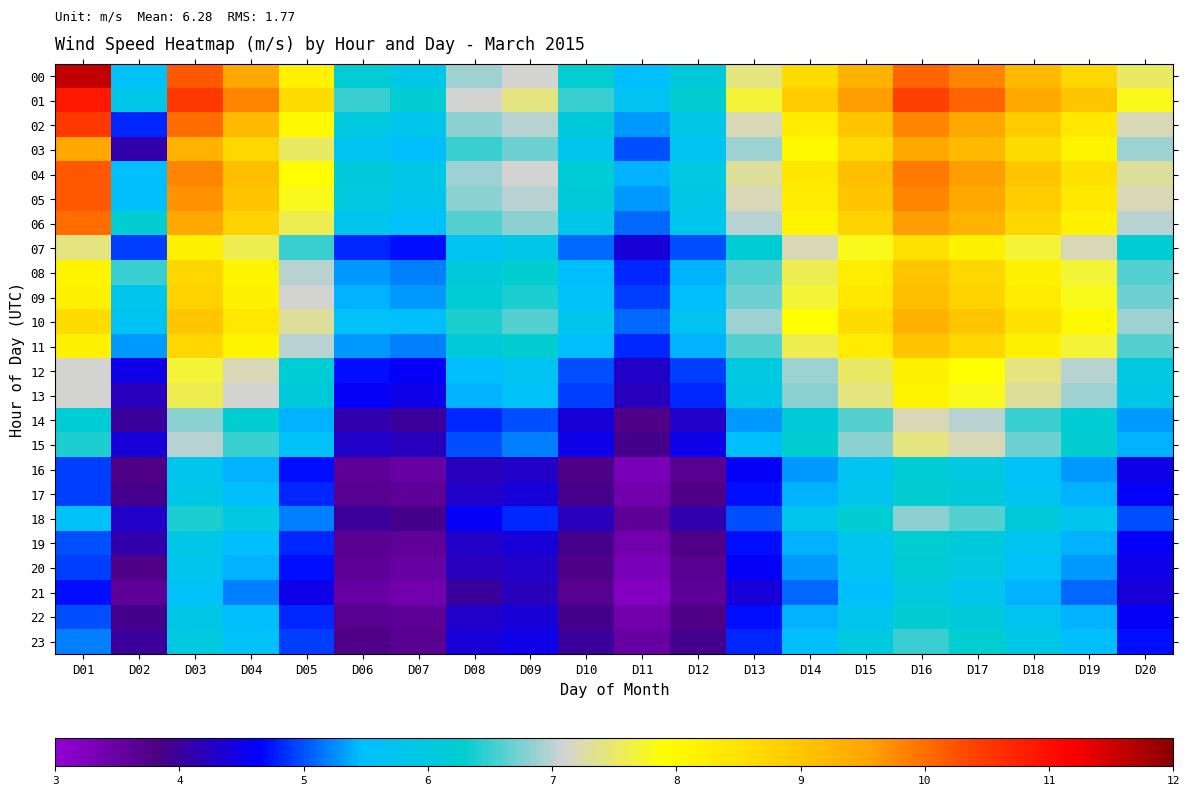

Reading left to right, what are all the values shown in this chart?

00: D01=11.6	D02=5.6	D03=10.2	D04=9.5	D05=8.2	D06=6.2	D07=5.9	D08=6.9	D09=7.1	D10=6.3	D11=5.5	D12=6.1	D13=7.4	D14=8.6	D15=9.3	D16=10.1	D17=9.8	D18=9.2	D19=8.7	D20=7.5
01: D01=10.9	D02=5.9	D03=10.5	D04=9.8	D05=8.6	D06=6.5	D07=6.3	D08=7.1	D09=7.4	D10=6.5	D11=5.7	D12=6.3	D13=7.7	D14=8.9	D15=9.6	D16=10.4	D17=10.1	D18=9.5	D19=9.0	D20=7.8
02: D01=10.5	D02=4.8	D03=10.0	D04=9.2	D05=8.0	D06=6.0	D07=5.8	D08=6.8	D09=7.0	D10=6.1	D11=5.3	D12=5.9	D13=7.2	D14=8.3	D15=9.0	D16=9.8	D17=9.5	D18=8.9	D19=8.4	D20=7.2
03: D01=9.5	D02=4.1	D03=9.3	D04=8.7	D05=7.5	D06=5.7	D07=5.5	D08=6.5	D09=6.7	D10=5.8	D11=5.0	D12=5.7	D13=6.9	D14=8.0	D15=8.7	D16=9.5	D17=9.2	D18=8.6	D19=8.1	D20=6.9
04: D01=10.2	D02=5.5	D03=9.8	D04=9.1	D05=7.9	D06=6.1	D07=5.9	D08=6.9	D09=7.1	D10=6.2	D11=5.4	D12=6.0	D13=7.3	D14=8.4	D15=9.1	D16=9.9	D17=9.6	D18=9.0	D19=8.5	D20=7.3
05: D01=10.2	D02=5.5	D03=9.7	D04=9.0	D05=7.8	D06=6.0	D07=5.8	D08=6.8	D09=7.0	D10=6.1	D11=5.3	D12=5.9	D13=7.2	D14=8.3	D15=9.0	D16=9.8	D17=9.5	D18=8.9	D19=8.4	D20=7.2
06: D01=10.0	D02=6.3	D03=9.5	D04=8.8	D05=7.6	D06=5.8	D07=5.6	D08=6.6	D09=6.8	D10=5.9	D11=5.1	D12=5.8	D13=7.0	D14=8.1	D15=8.8	D16=9.6	D17=9.3	D18=8.7	D19=8.2	D20=7.0
07: D01=7.4	D02=4.9	D03=8.2	D04=7.6	D05=6.5	D06=4.8	D07=4.7	D08=5.7	D09=5.9	D10=5.1	D11=4.4	D12=5.0	D13=6.2	D14=7.2	D15=7.8	D16=8.5	D17=8.2	D18=7.7	D19=7.2	D20=6.2
08: D01=8.1	D02=6.5	D03=8.7	D04=8.1	D05=7.0	D06=5.3	D07=5.2	D08=6.1	D09=6.3	D10=5.5	D11=4.8	D12=5.4	D13=6.6	D14=7.6	D15=8.3	D16=9.0	D17=8.7	D18=8.2	D19=7.7	D20=6.6
09: D01=8.2	D02=5.8	D03=8.8	D04=8.2	D05=7.1	D06=5.4	D07=5.3	D08=6.2	D09=6.4	D10=5.6	D11=4.9	D12=5.5	D13=6.7	D14=7.7	D15=8.4	D16=9.1	D17=8.8	D18=8.3	D19=7.8	D20=6.7
10: D01=8.6	D02=5.7	D03=9.0	D04=8.4	D05=7.3	D06=5.6	D07=5.5	D08=6.4	D09=6.6	D10=5.8	D11=5.1	D12=5.7	D13=6.9	D14=7.9	D15=8.6	D16=9.3	D17=9.0	D18=8.5	D19=8.0	D20=6.9
11: D01=8.2	D02=5.3	D03=8.7	D04=8.1	D05=7.0	D06=5.3	D07=5.2	D08=6.1	D09=6.3	D10=5.5	D11=4.8	D12=5.4	D13=6.6	D14=7.6	D15=8.3	D16=9.0	D17=8.7	D18=8.2	D19=7.7	D20=6.6
12: D01=7.1	D02=4.5	D03=7.7	D04=7.2	D05=6.2	D06=4.7	D07=4.6	D08=5.5	D09=5.7	D10=5.0	D11=4.3	D12=4.9	D13=6.0	D14=6.9	D15=7.5	D16=8.2	D17=7.9	D18=7.4	D19=7.0	D20=6.0
13: D01=7.1	D02=4.2	D03=7.6	D04=7.1	D05=6.1	D06=4.6	D07=4.5	D08=5.4	D09=5.6	D10=4.9	D11=4.2	D12=4.8	D13=5.9	D14=6.8	D15=7.4	D16=8.1	D17=7.8	D18=7.3	D19=6.9	D20=5.9
14: D01=6.2	D02=4.0	D03=6.8	D04=6.3	D05=5.4	D06=4.1	D07=4.0	D08=4.8	D09=5.0	D10=4.4	D11=3.8	D12=4.3	D13=5.3	D14=6.1	D15=6.6	D16=7.2	D17=7.0	D18=6.5	D19=6.2	D20=5.3
15: D01=6.4	D02=4.4	D03=7.0	D04=6.5	D05=5.6	D06=4.3	D07=4.2	D08=5.0	D09=5.2	D10=4.5	D11=3.9	D12=4.5	D13=5.5	D14=6.3	D15=6.8	D16=7.4	D17=7.2	D18=6.7	D19=6.3	D20=5.4
16: D01=4.9	D02=3.8	D03=5.8	D04=5.4	D05=4.7	D06=3.6	D07=3.5	D08=4.2	D09=4.3	D10=3.8	D11=3.3	D12=3.7	D13=4.6	D14=5.3	D15=5.7	D16=6.2	D17=6.0	D18=5.6	D19=5.3	D20=4.5
17: D01=4.9	D02=3.9	D03=5.9	D04=5.5	D05=4.8	D06=3.7	D07=3.6	D08=4.3	D09=4.4	D10=3.9	D11=3.4	D12=3.8	D13=4.7	D14=5.4	D15=5.8	D16=6.3	D17=6.1	D18=5.7	D19=5.4	D20=4.6
18: D01=5.6	D02=4.3	D03=6.4	D04=6.0	D05=5.2	D06=4.0	D07=3.9	D08=4.6	D09=4.8	D10=4.2	D11=3.6	D12=4.1	D13=5.0	D14=5.8	D15=6.3	D16=6.8	D17=6.6	D18=6.1	D19=5.8	D20=5.0
19: D01=5.0	D02=4.1	D03=5.9	D04=5.5	D05=4.8	D06=3.7	D07=3.6	D08=4.3	D09=4.4	D10=3.9	D11=3.4	D12=3.8	D13=4.7	D14=5.4	D15=5.8	D16=6.3	D17=6.1	D18=5.7	D19=5.4	D20=4.6
20: D01=4.9	D02=3.8	D03=5.8	D04=5.4	D05=4.7	D06=3.6	D07=3.5	D08=4.2	D09=4.3	D10=3.8	D11=3.3	D12=3.7	D13=4.6	D14=5.3	D15=5.7	D16=6.2	D17=6.0	D18=5.6	D19=5.3	D20=4.5
21: D01=4.7	D02=3.6	D03=5.6	D04=5.2	D05=4.5	D06=3.5	D07=3.4	D08=4.0	D09=4.2	D10=3.7	D11=3.2	D12=3.6	D13=4.4	D14=5.1	D15=5.5	D16=6.0	D17=5.8	D18=5.4	D19=5.1	D20=4.4
22: D01=5.0	D02=3.9	D03=5.9	D04=5.5	D05=4.8	D06=3.7	D07=3.6	D08=4.3	D09=4.4	D10=3.9	D11=3.4	D12=3.8	D13=4.7	D14=5.4	D15=5.8	D16=6.3	D17=6.1	D18=5.7	D19=5.4	D20=4.6
23: D01=5.2	D02=4.0	D03=6.0	D04=5.6	D05=4.9	D06=3.8	D07=3.7	D08=4.4	D09=4.5	D10=4.0	D11=3.5	D12=3.9	D13=4.8	D14=5.5	D15=6.0	D16=6.5	D17=6.3	D18=5.9	D19=5.5	D20=4.7